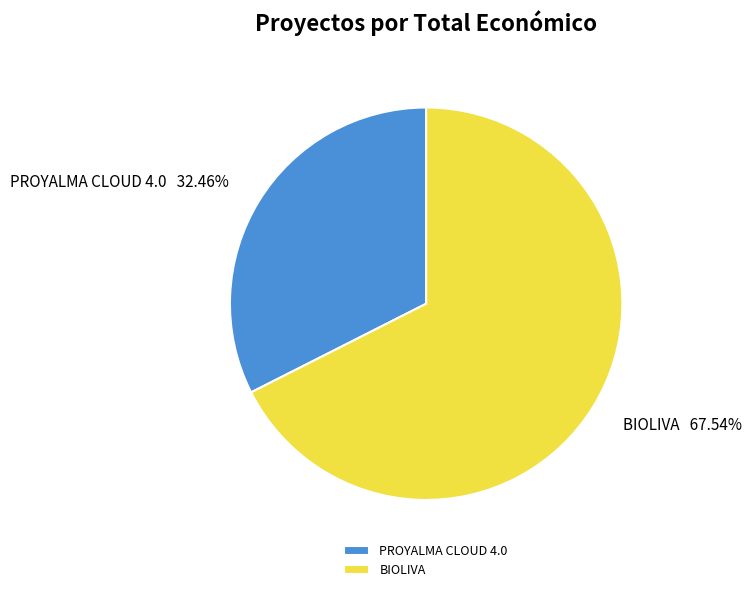

Combined, do PROYALMA CLOUD 4.0 and BIOLIVA account for over 50%?

Yes